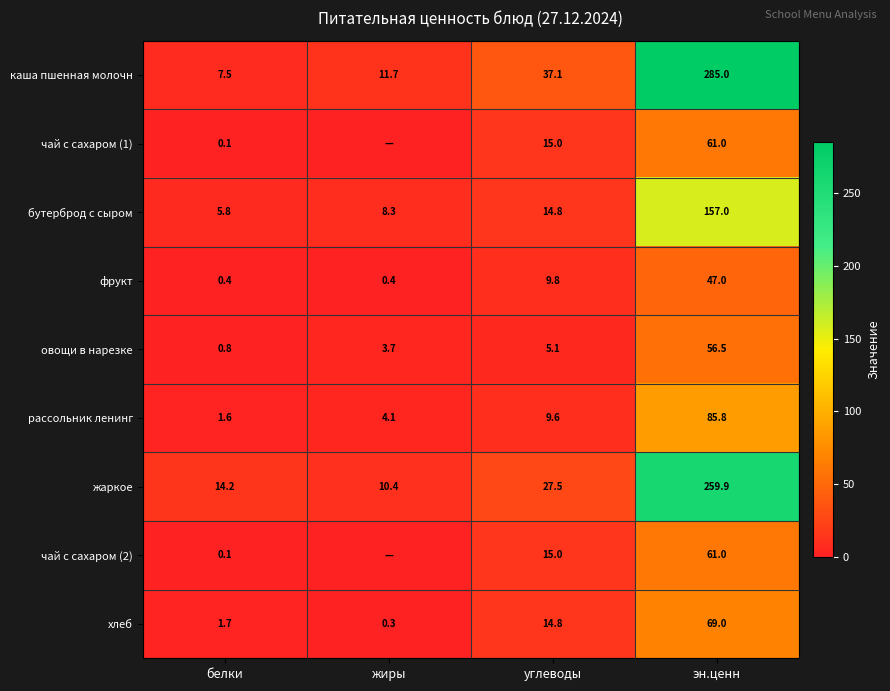

At how many categories does at least one series exceed 275?

1